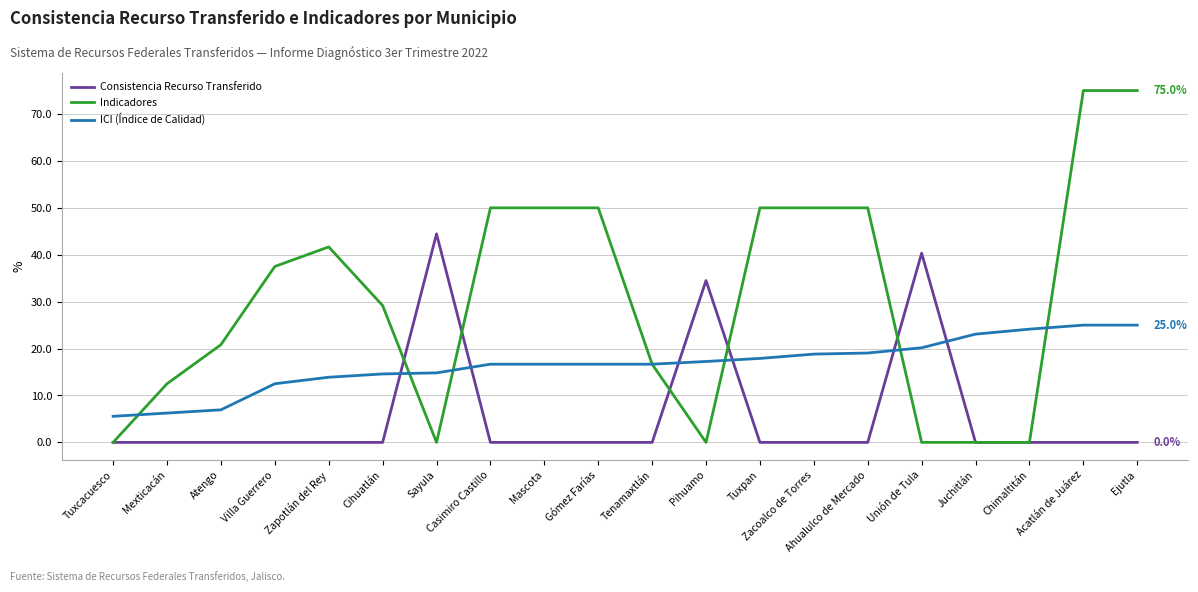

Is it true that ICI (Índice de Calidad) equals 2.1 at Mexticacán?

False